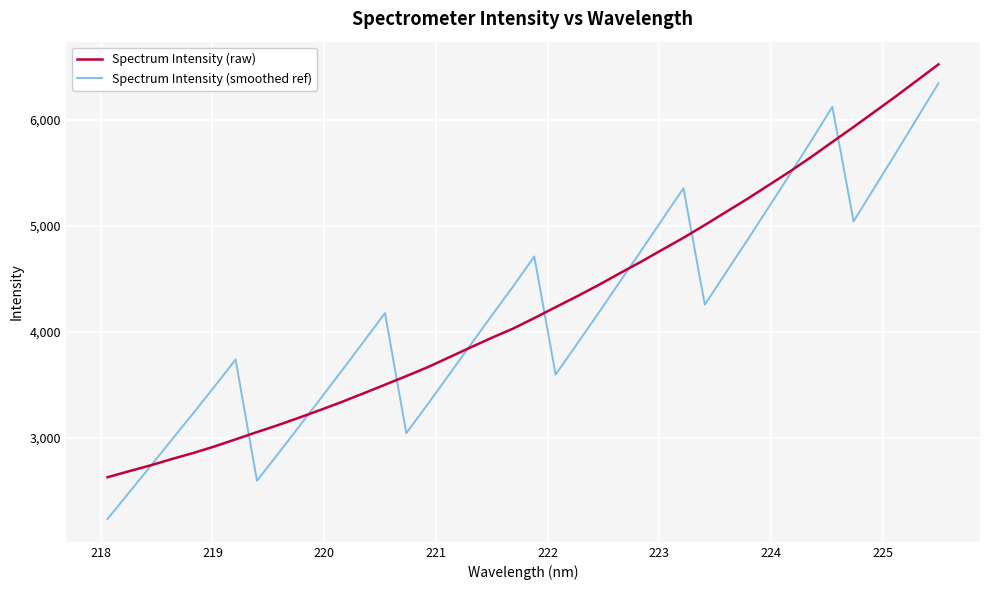

At how many categories does at least one series exceed 2610?

40